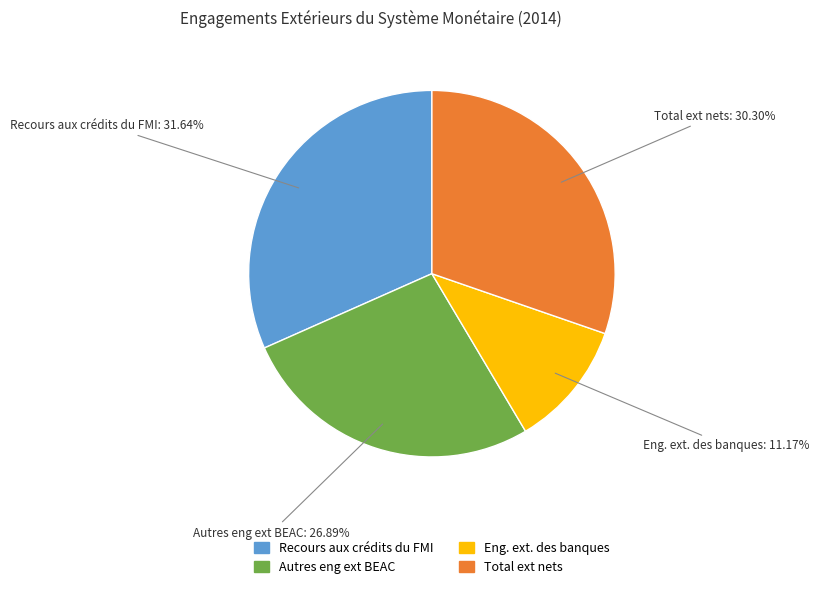

Which slice is the largest?

Recours aux crédits du FMI